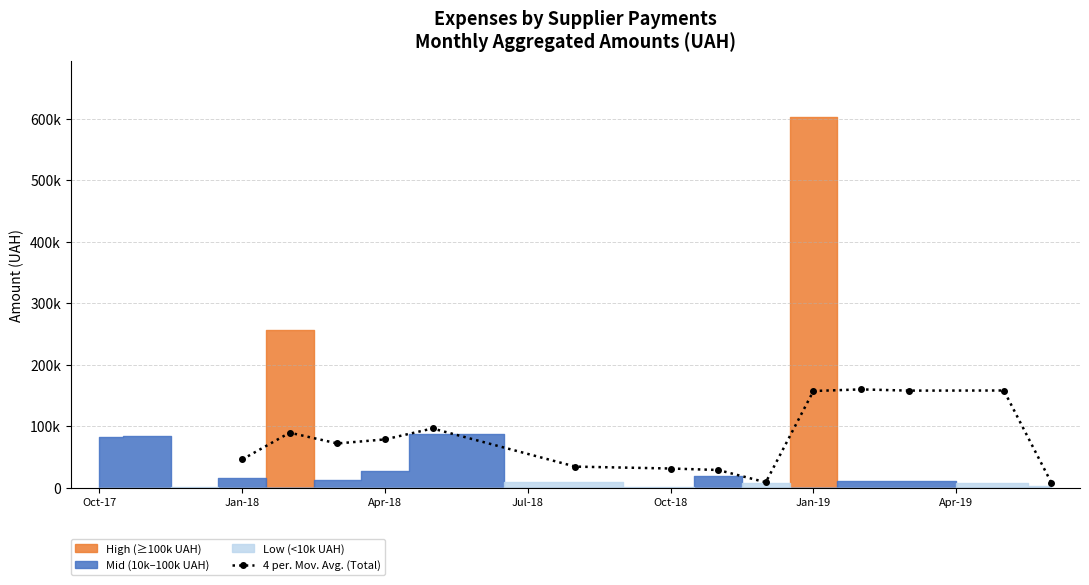

The chart shows a value of 44334.1 at Oct-18. True or false?

False